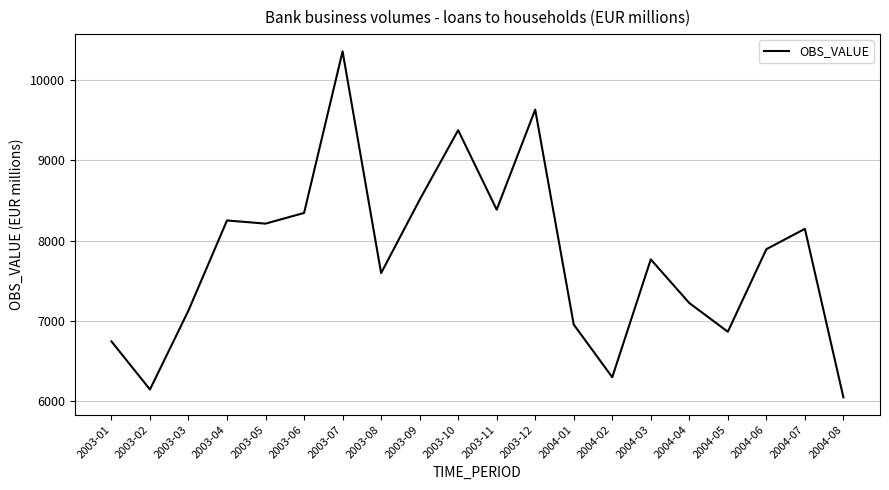

What is the sum of all values?

155853.4